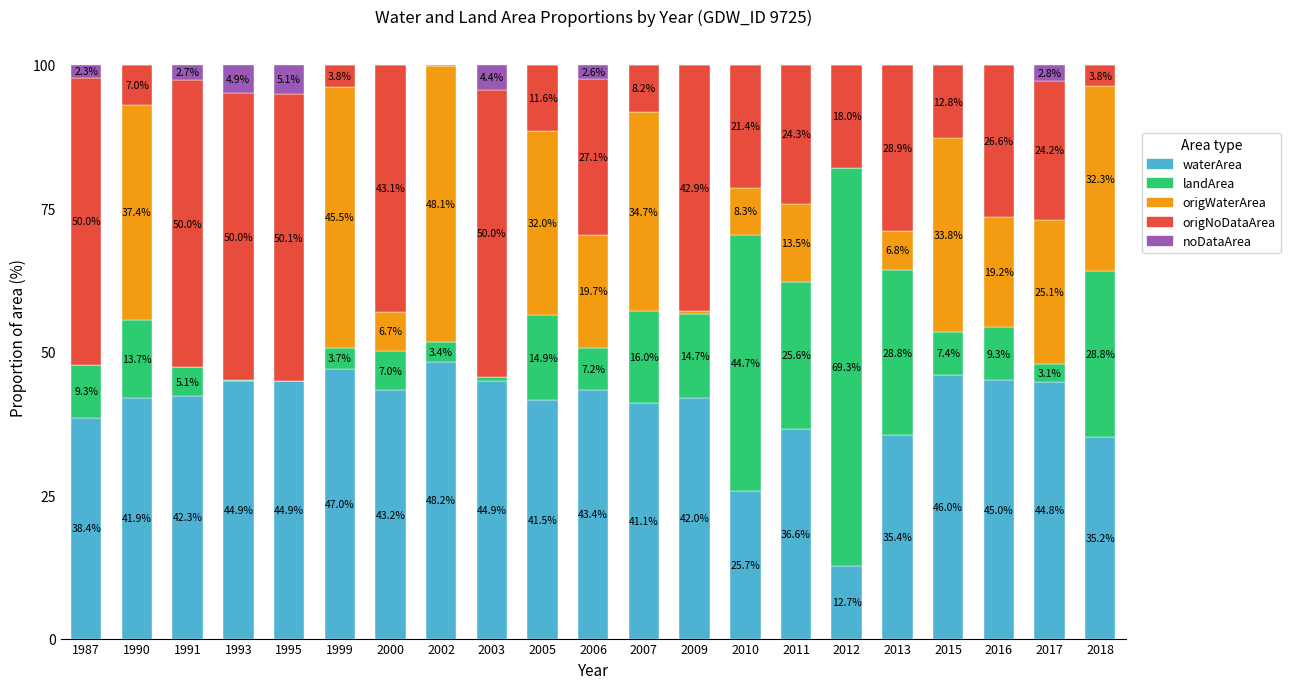

How many series are shown in this chart?

5